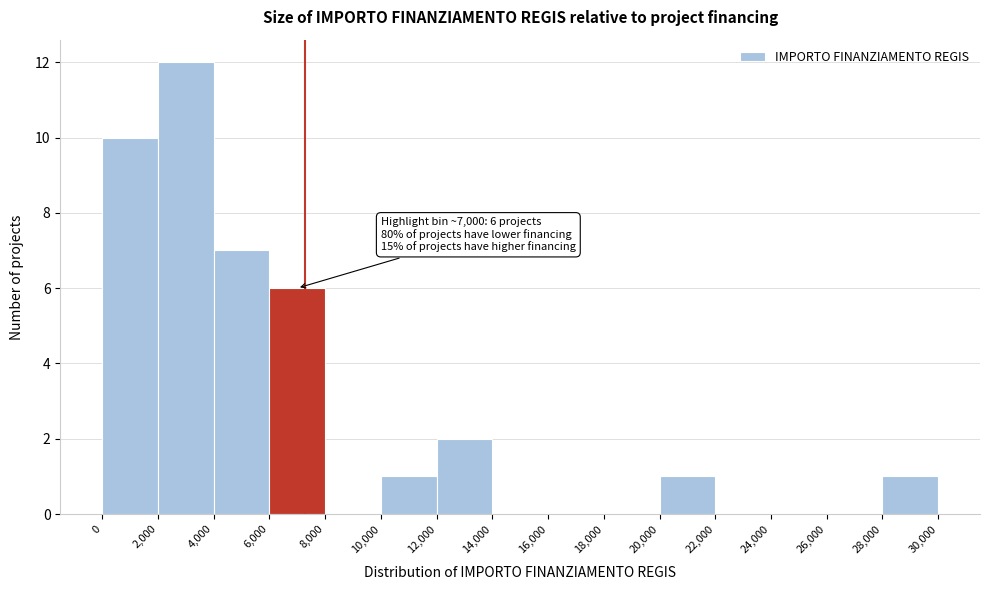

Over which range of the x-axis is the bar tallest?

2,000 to 4,000